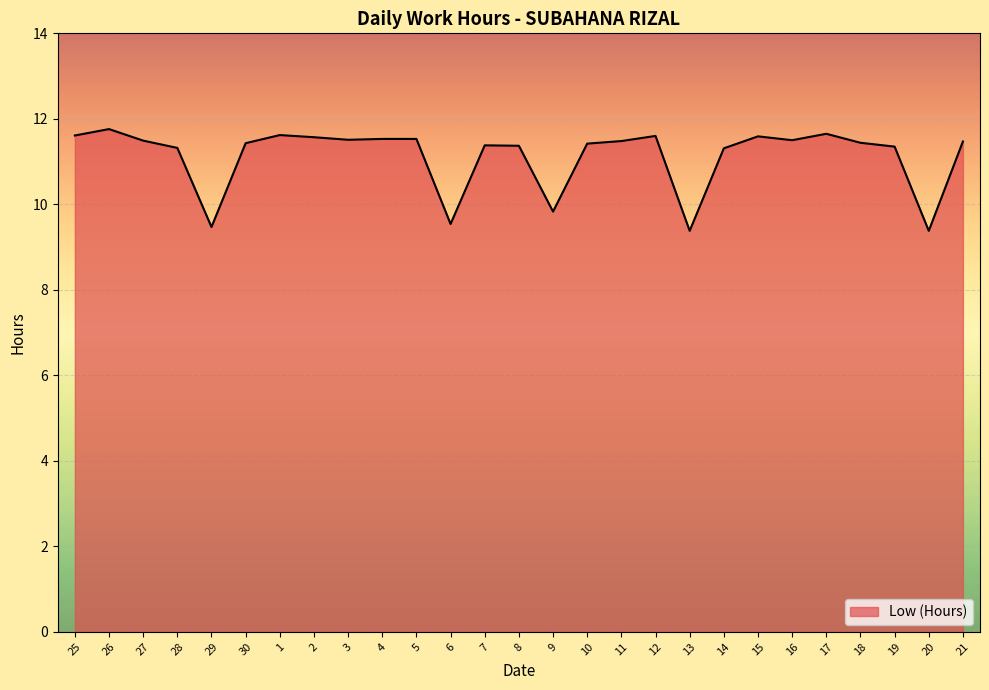

What position from the right is 4?

18